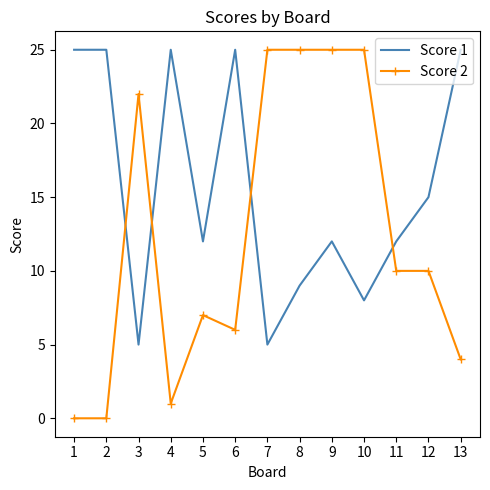

Reading right to left, list all the values displayed in this chart.

Score 1: 25	15	12	8	12	9	5	25	12	25	5	25	25
Score 2: 4	10	10	25	25	25	25	6	7	1	22	0	0